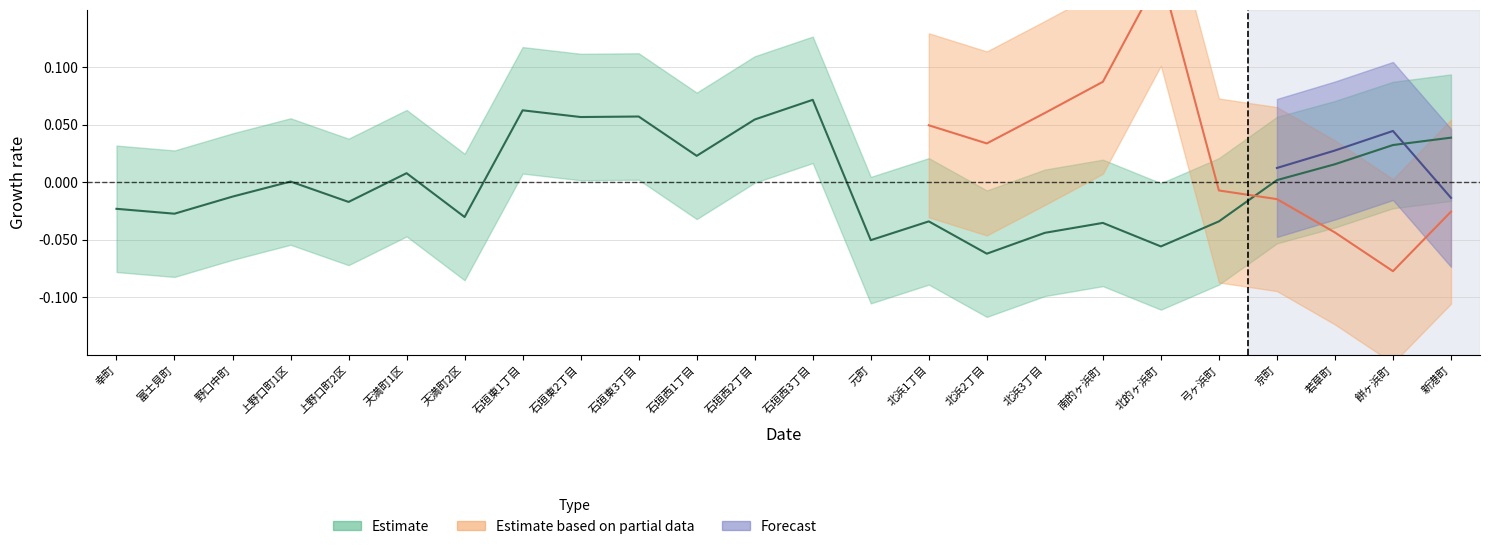

In 15～64才割合, how many points are higher than both neighbors (excluding endpoints)?

7